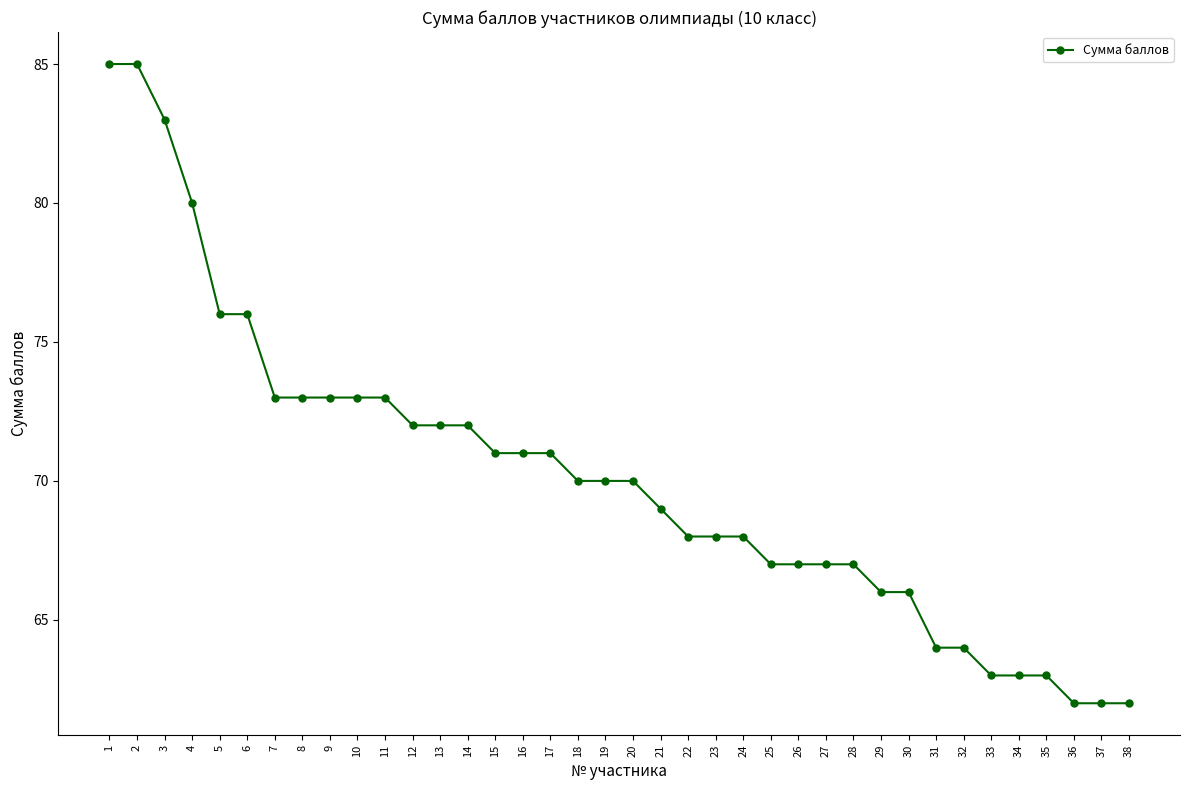

What is the sum of the values at 4 and 37?

142